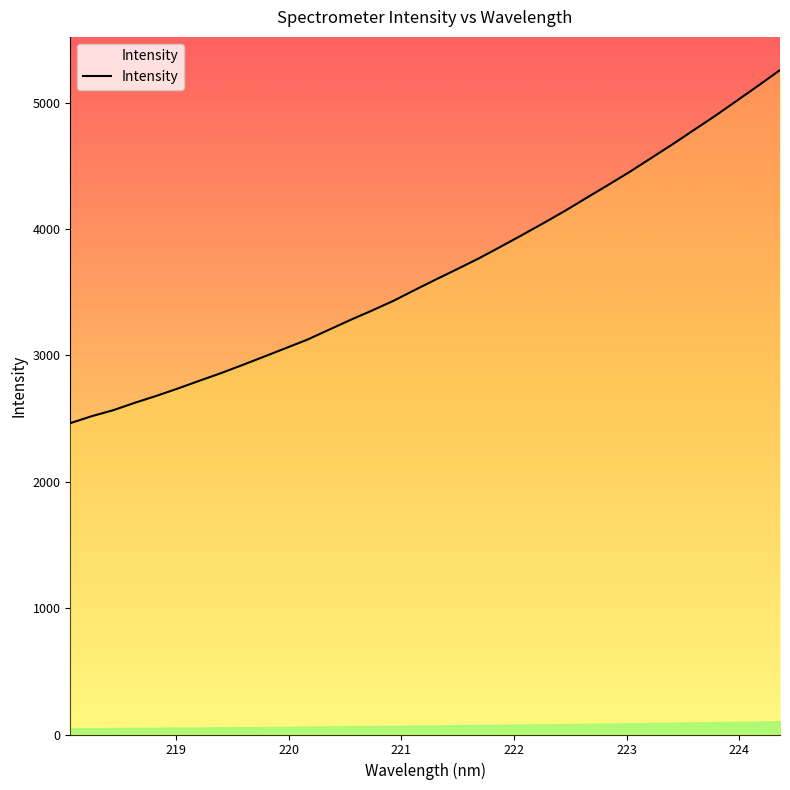

How many lines are shown in the chart?

1